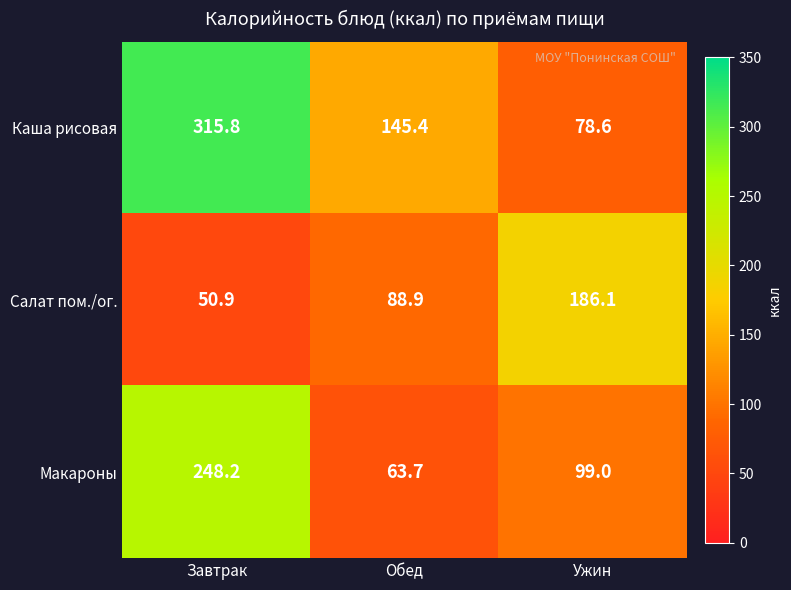

How many series are shown in this chart?

3